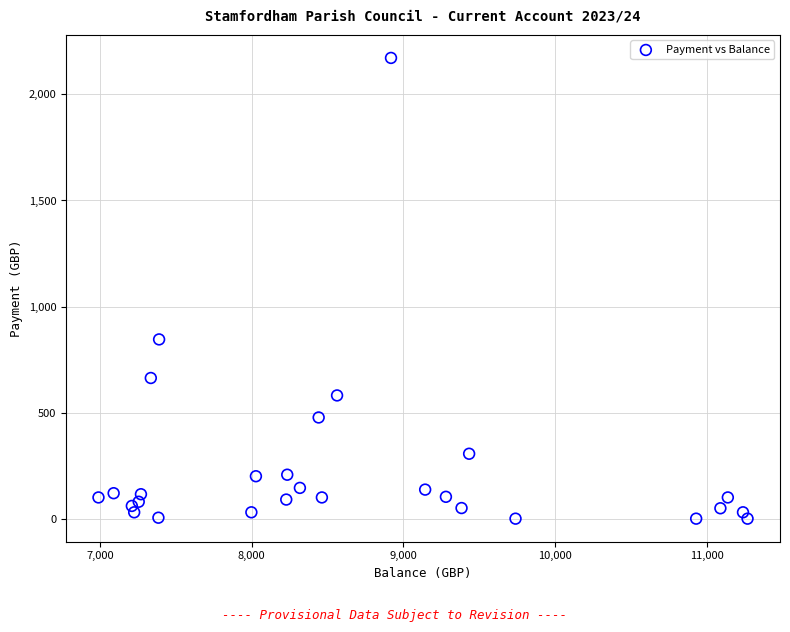

What Y value in the scatter plot is closest to 1086?

845.0